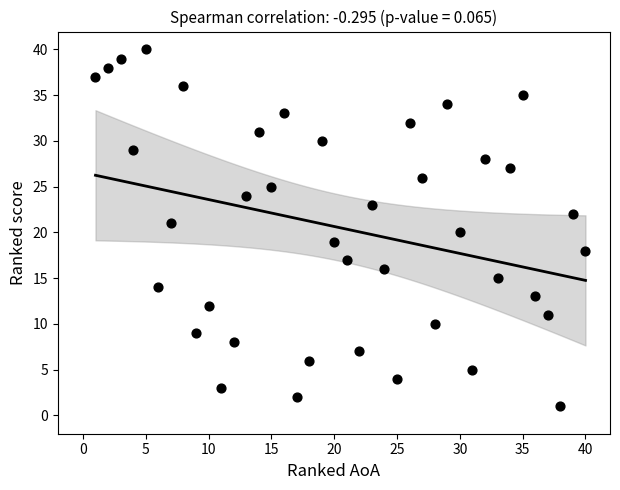

What is the range of X values (max minus min)?

39